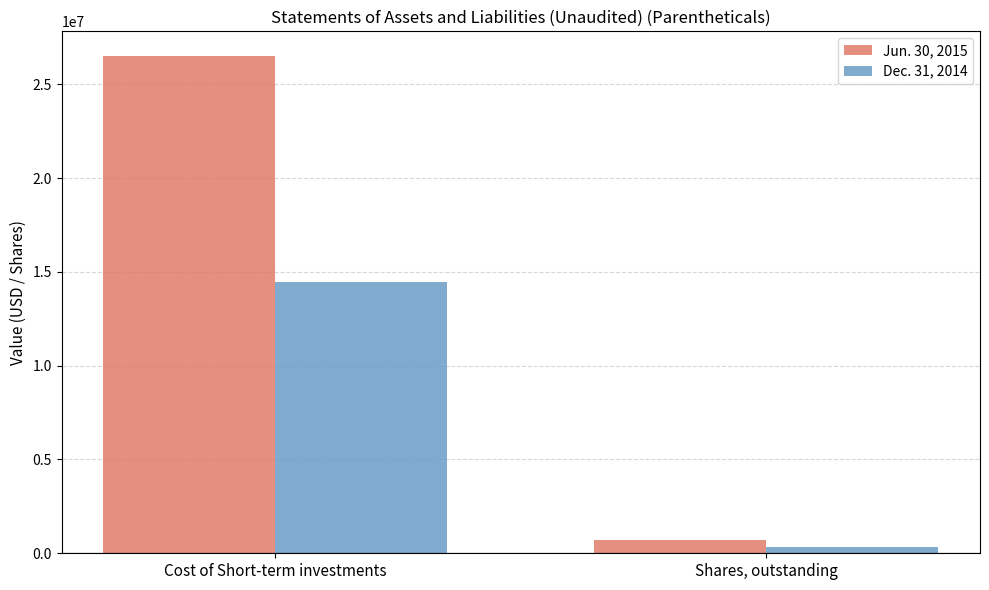

At which category does the chart reach its minimum across all series?

Shares, outstanding